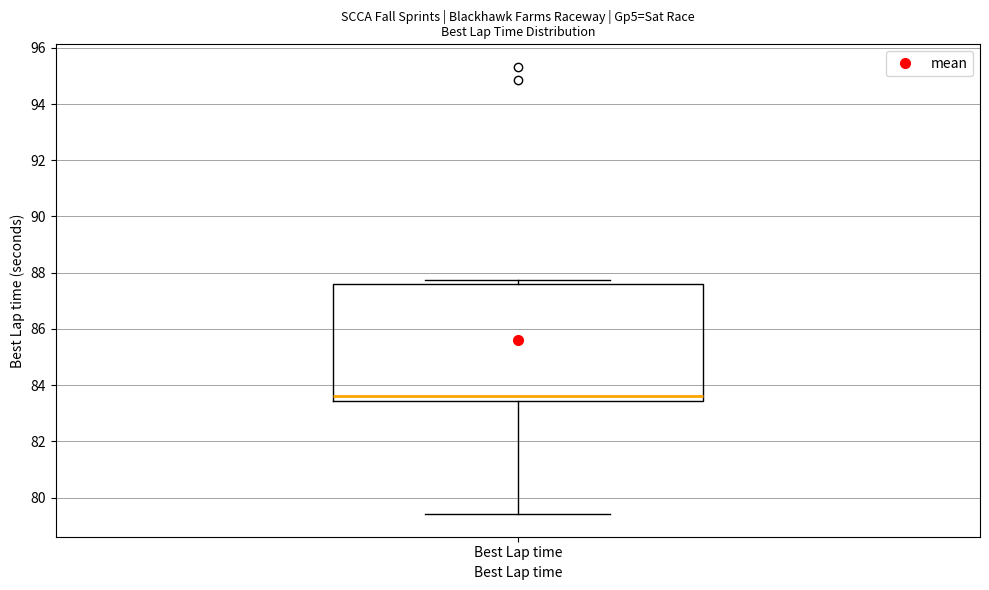

Read this box plot against the y-axis: the position of the median line, the range covered by the box, and the ends of both whiskers. The values are not printed on the chart, so give them approximately, as read against the axis.

median 83.6, box 83.4 to 87.6, whiskers 79.4 to 87.8